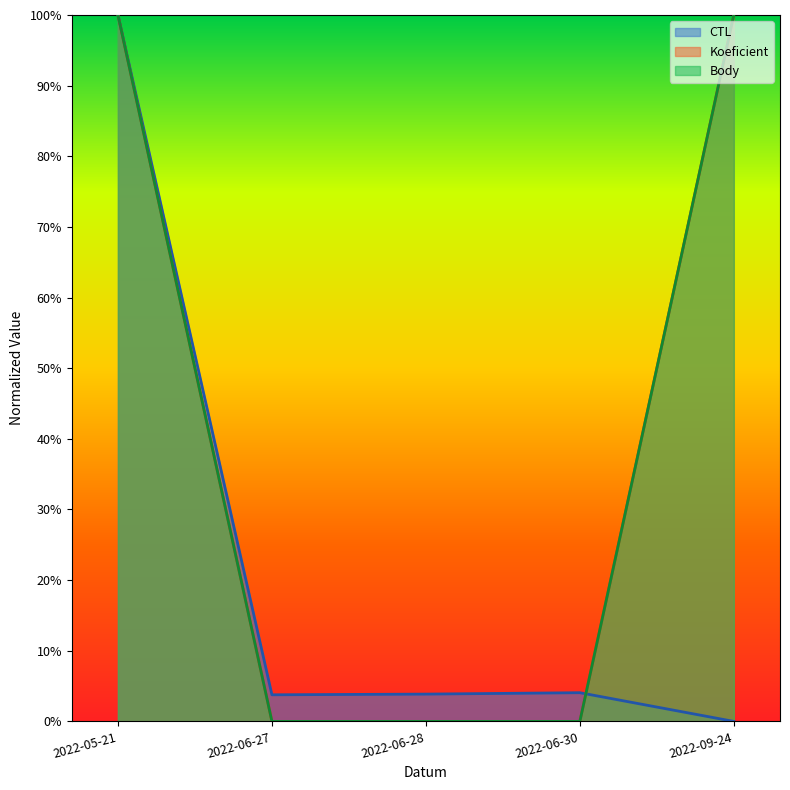

How many intersections are there between CTL and Koeficient?

1